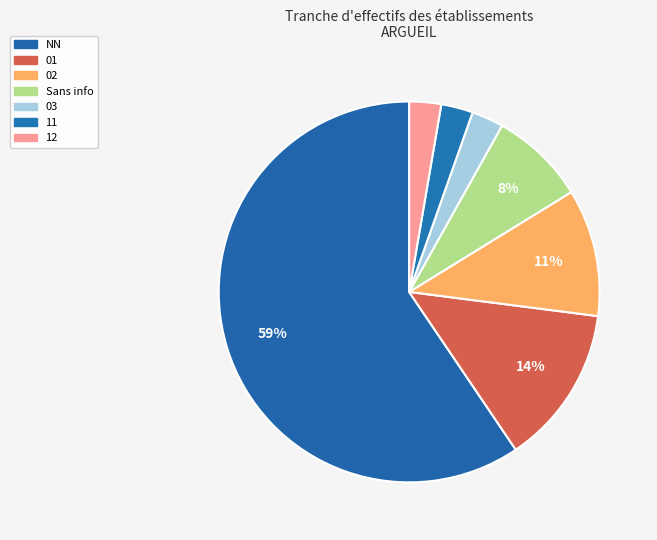

How many segments does this pie chart have?

7